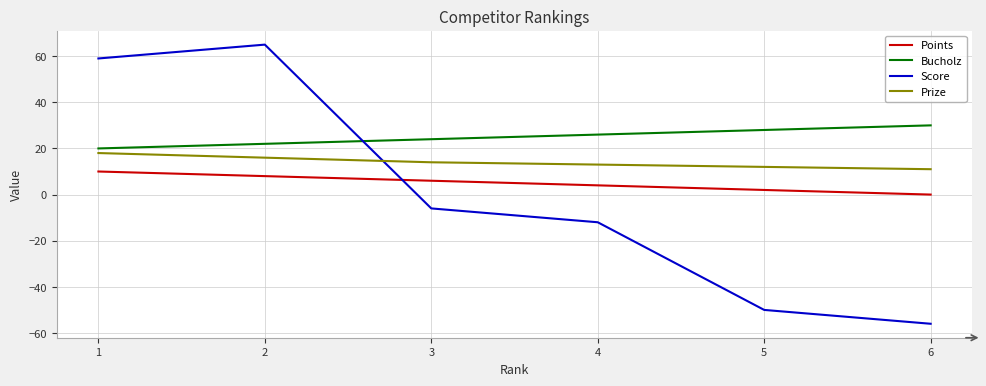

What is the difference between the maximum and minimum values in the Bucholz series?

10